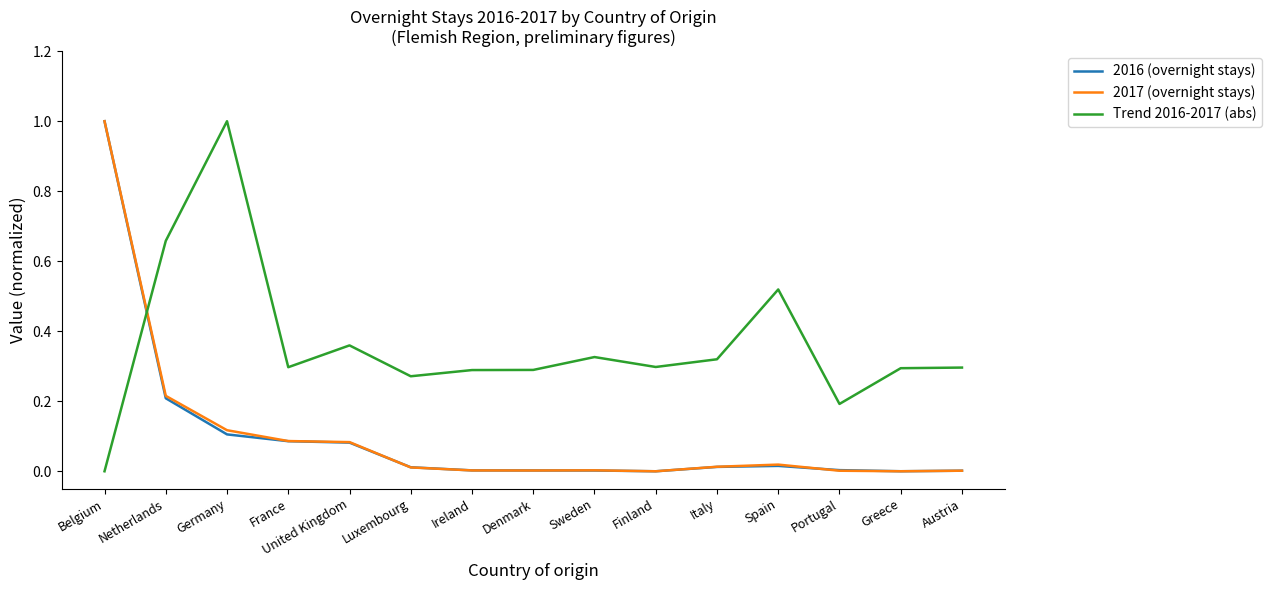

Does the chart display data point markers on the line(s)?

No